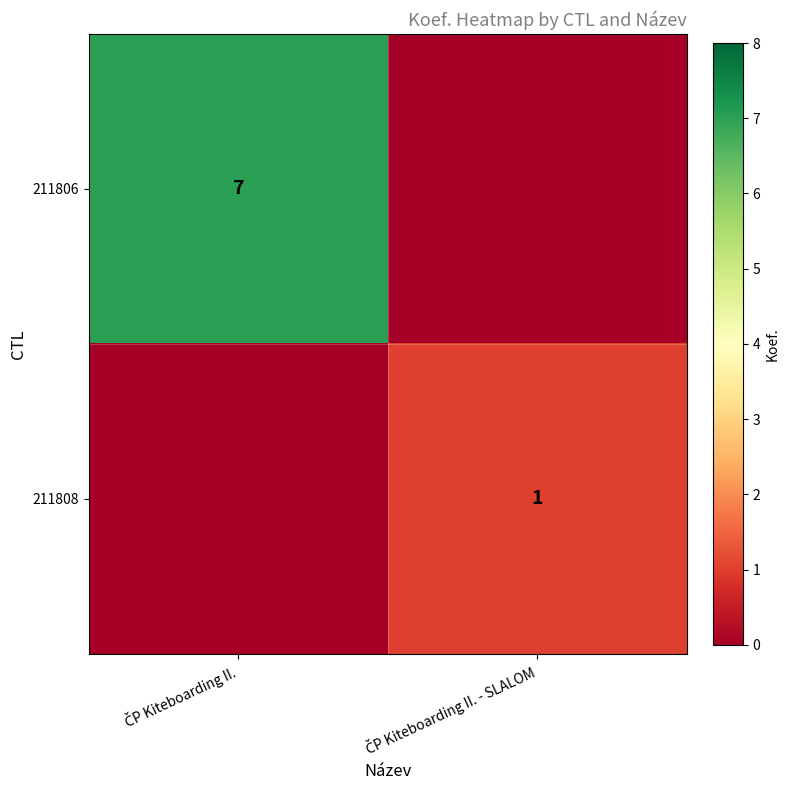

At which category does the chart reach its minimum across all series?

ČP Kiteboarding II. - SLALOM